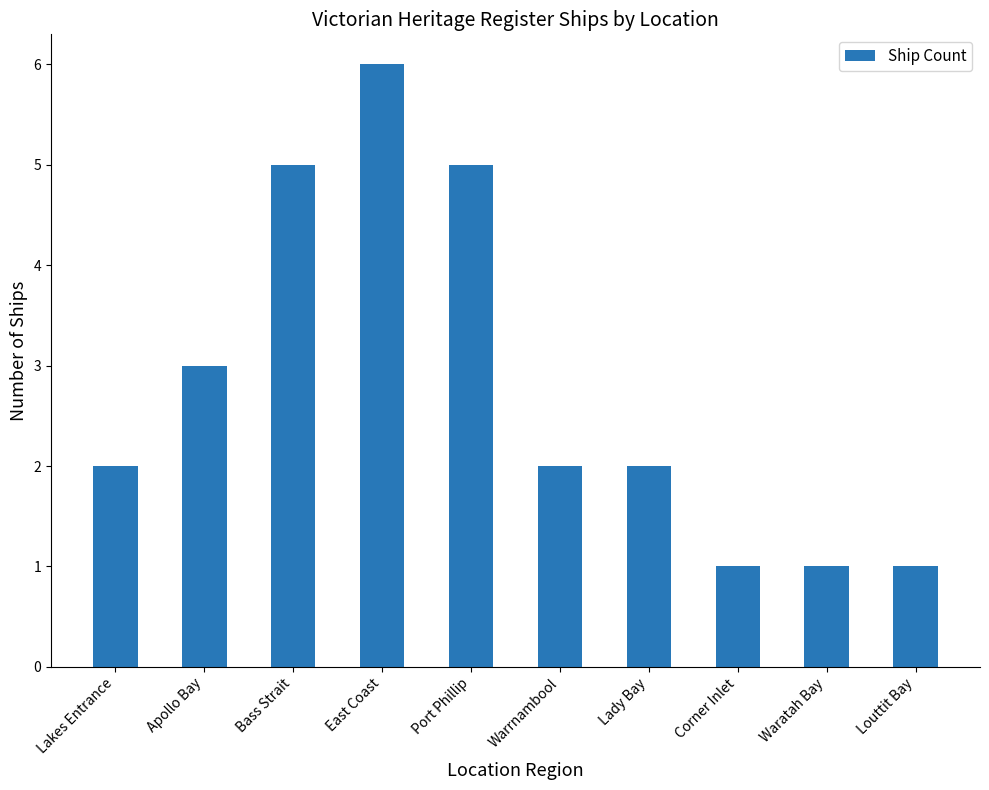

Which category has the highest value across all series?

East Coast